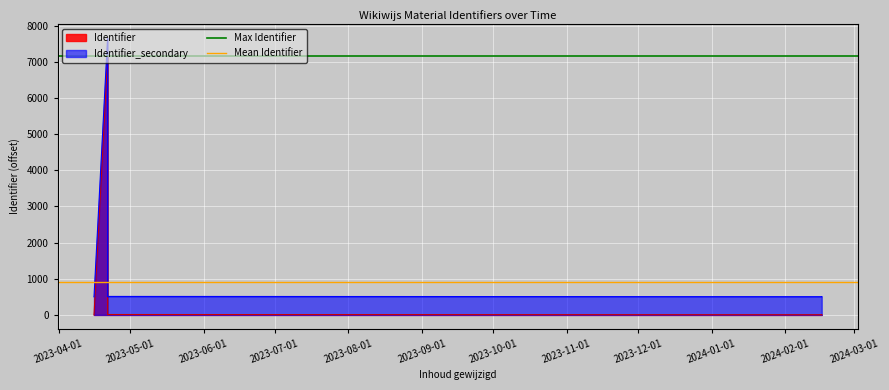

At which label is Max Identifier closest to 7147?

2023-04-01